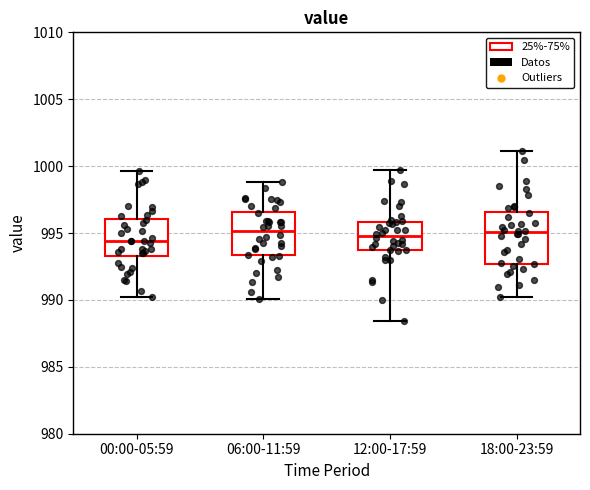

Reading left to right, read every box against the y-axis: the position of its median line, the range the box covers, and the ends of its whiskers. The values are not printed on the chart, so give them approximately, as read against the axis.

00:00-05:59: median 994.5, box 993.5 to 996.0, whiskers 990.0 to 999.5
06:00-11:59: median 995.0, box 993.5 to 996.5, whiskers 990.0 to 999.0
12:00-17:59: median 995.0, box 993.5 to 996.0, whiskers 988.5 to 999.5
18:00-23:59: median 995.0, box 992.5 to 996.5, whiskers 990.0 to 1001.0